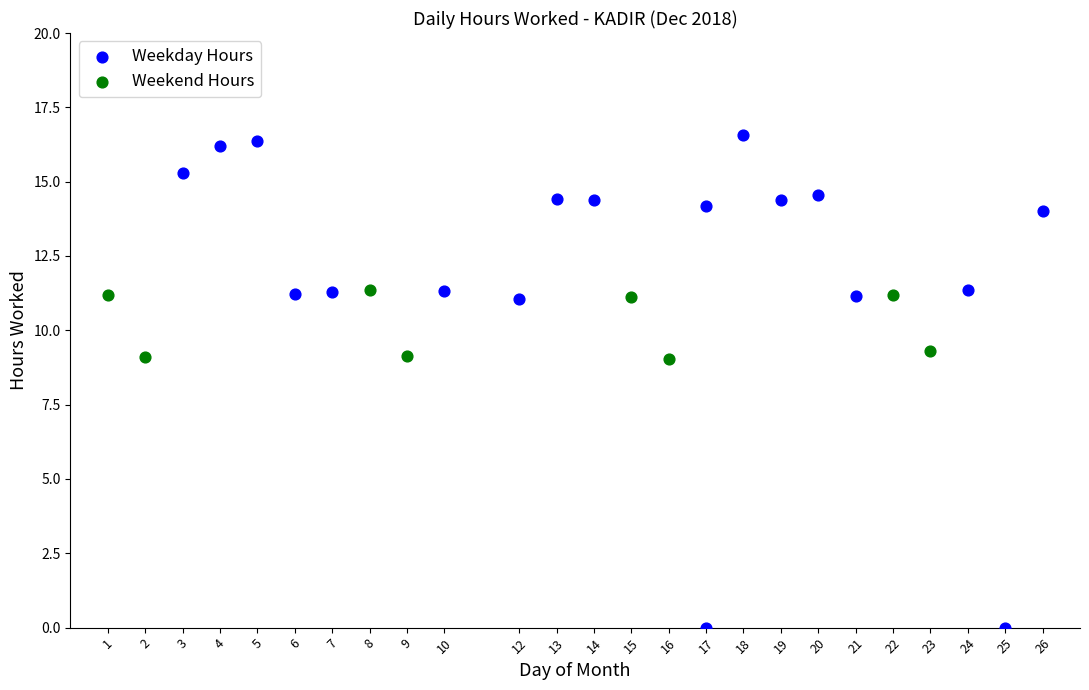

Which series reaches the minimum Y coordinate?

Weekday Hours